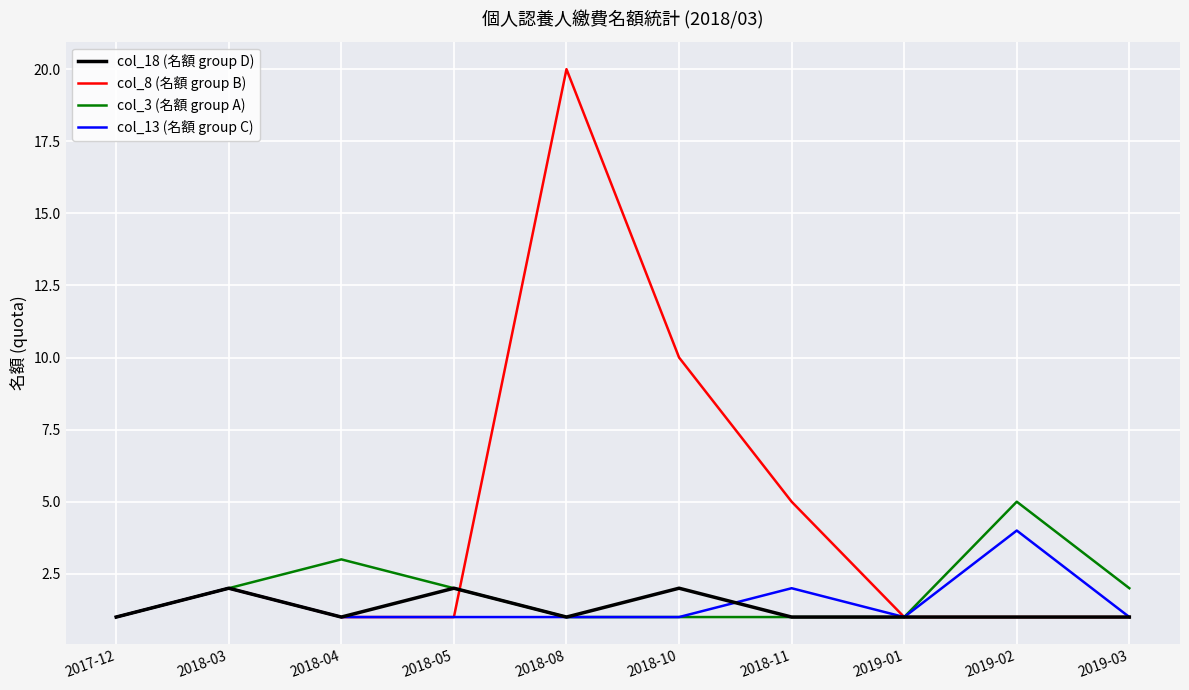

Where is the first local maximum for col_3 (名額 group A)?

2018-04